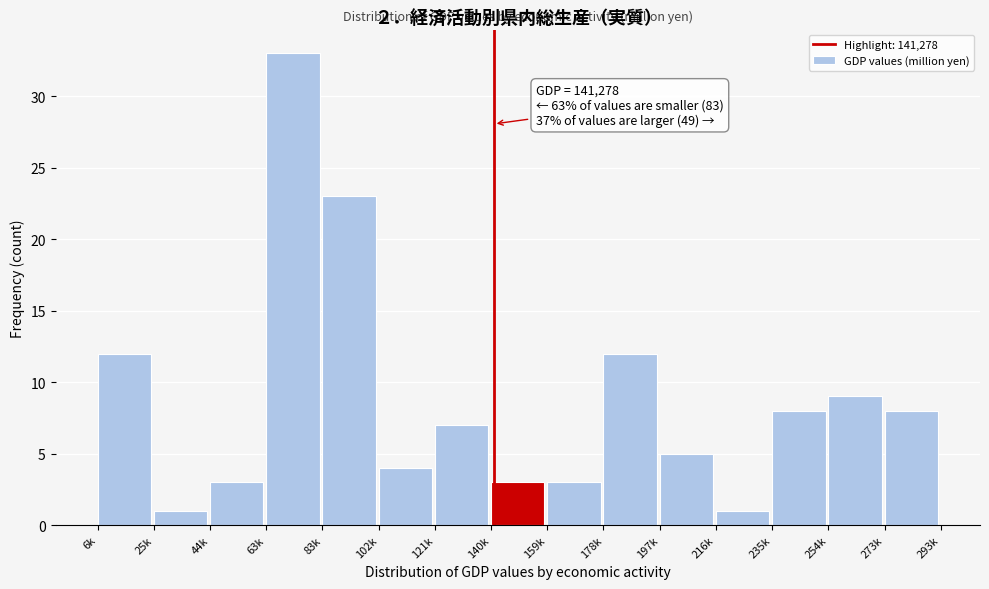

Reading right to left, transcribe all the data shown in this chart.

273k=8	254k=9	235k=8	216k=1	197k=5	178k=12	159k=3	140k=3	121k=7	102k=4	83k=23	63k=33	44k=3	25k=1	6k=12